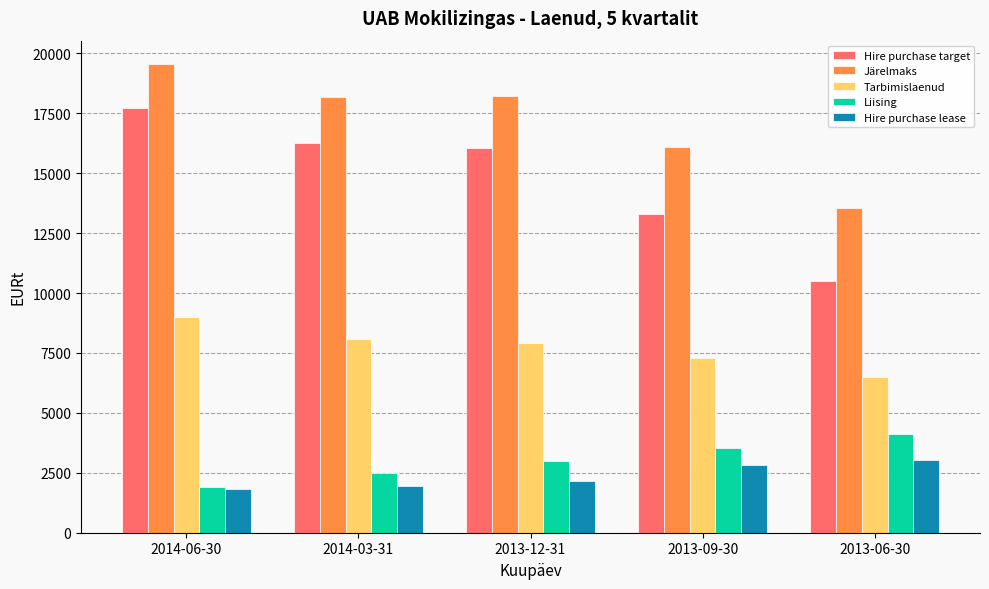

Which series changed the most between 2014-06-30 and 2013-06-30?

Hire purchase target